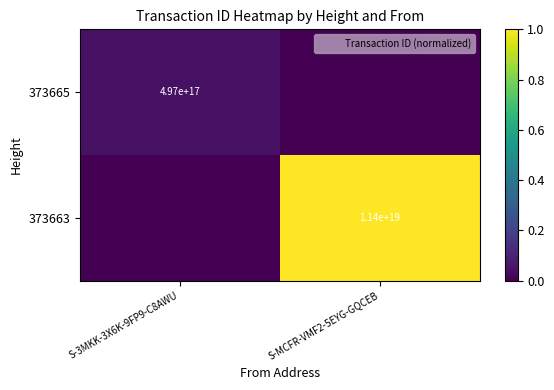

Rank the categories by 373665 value from lowest to highest.

S-MCFR-VMF2-5EYG-GQCEB, S-3MKK-3X6K-9FP9-C8AWU